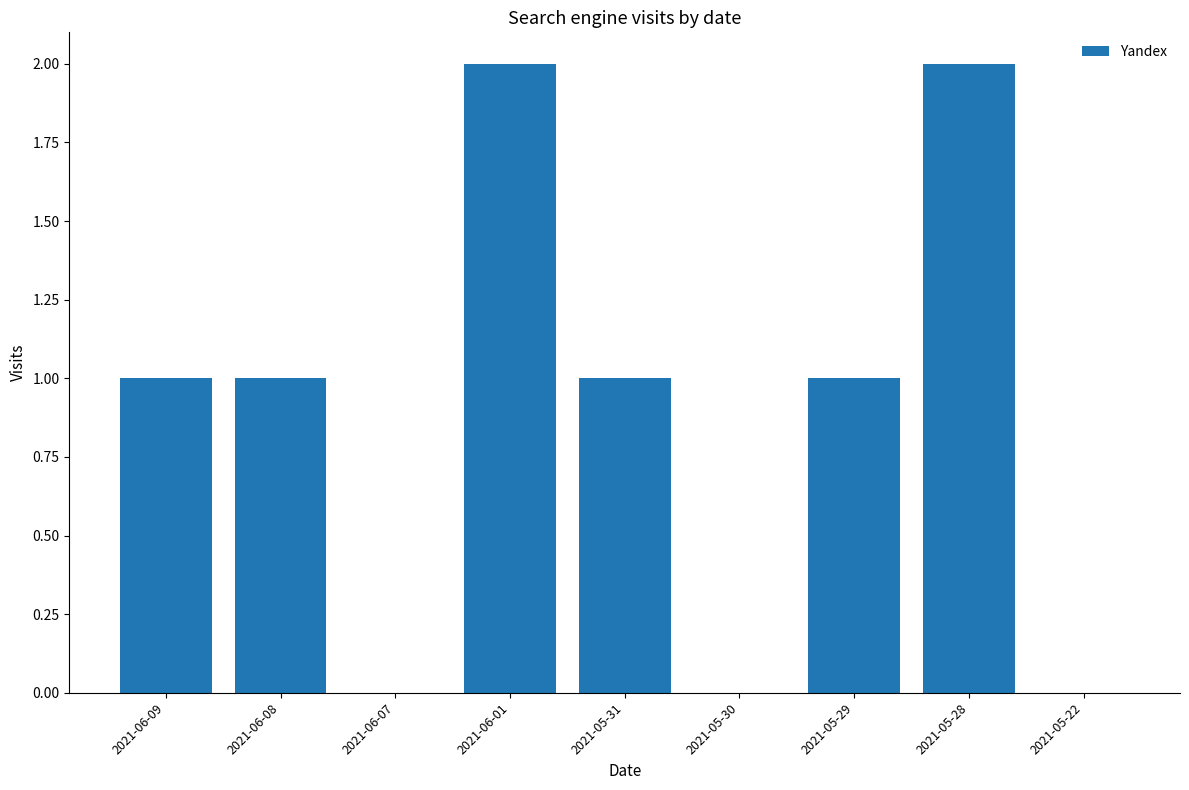

What is the greatest value displayed?

2